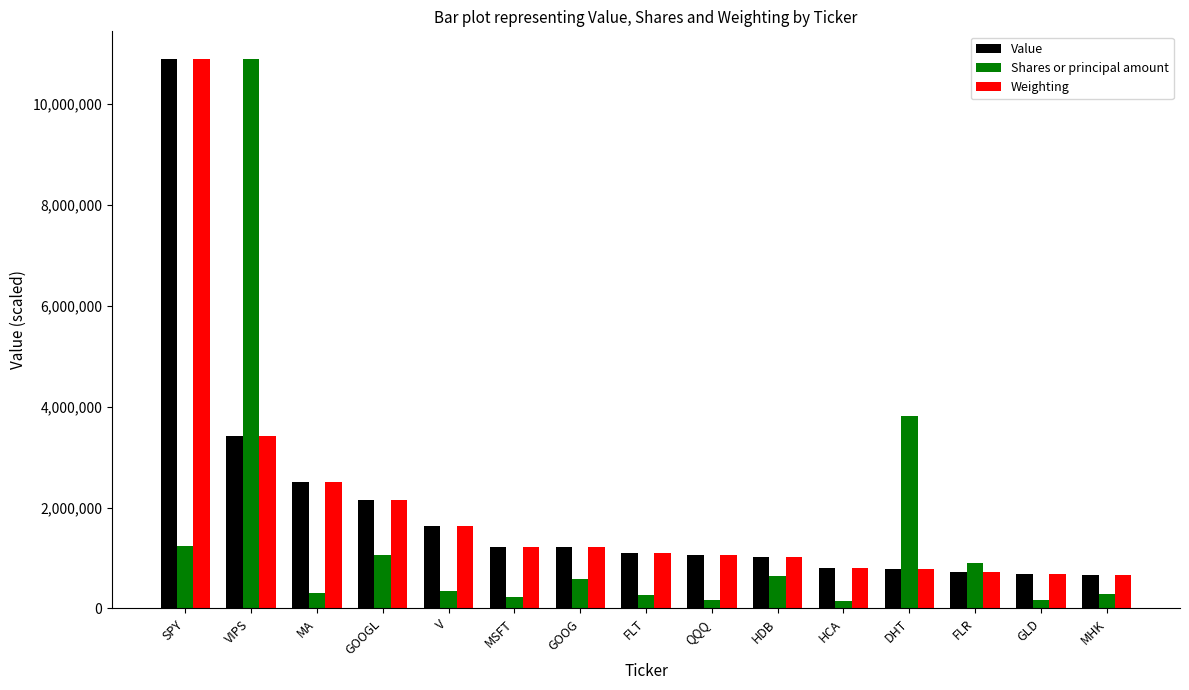

What are all the series names shown in the legend?

Value, Shares or principal amount, Weighting